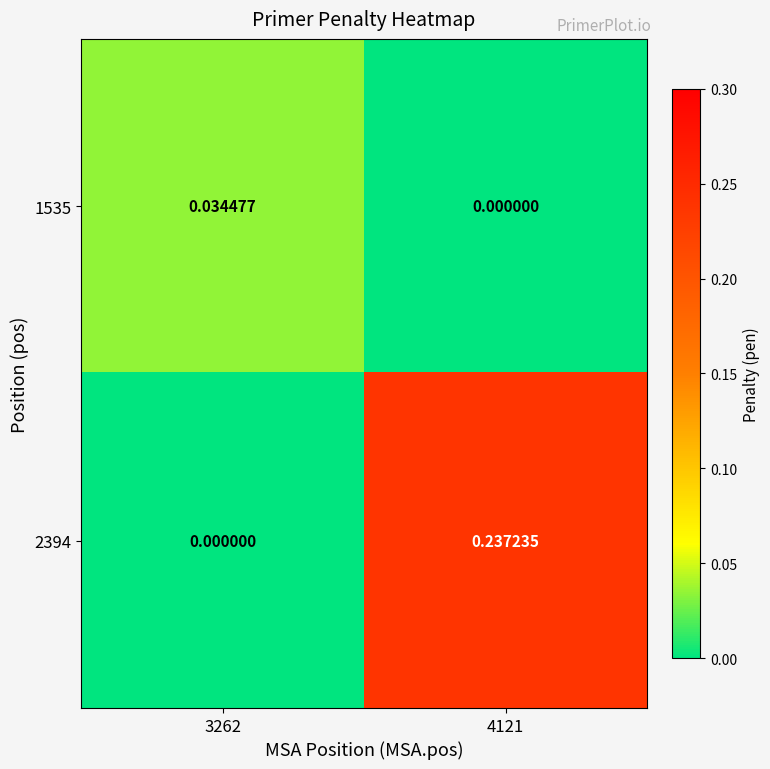

How many data points in 2394 are above 0?

1